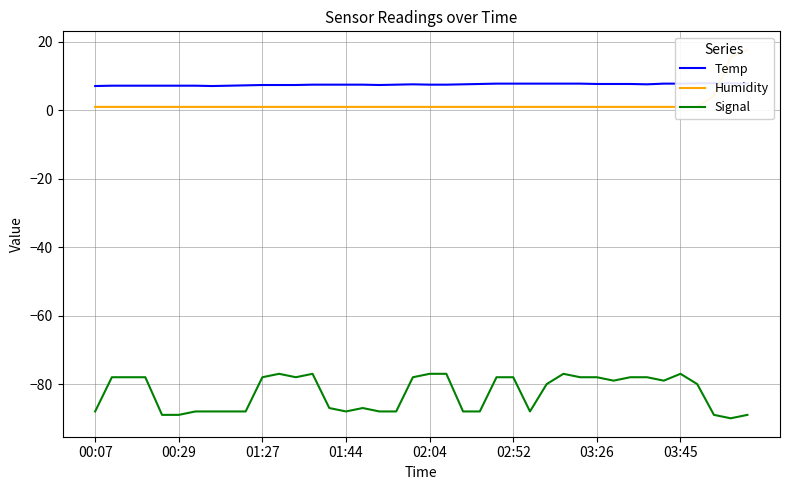

How many categories are shown in the chart?

40